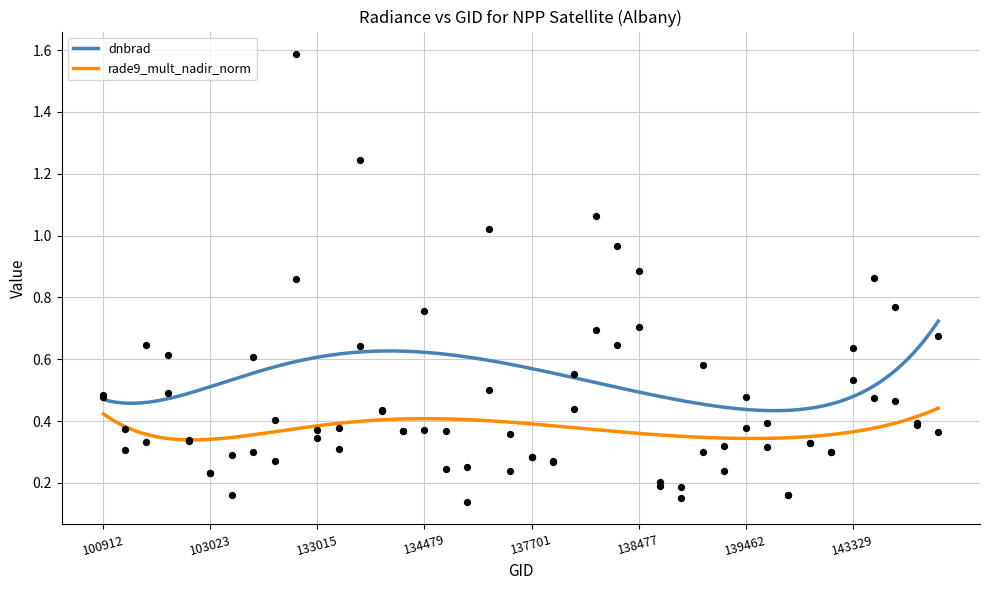

At how many categories does at least one series exceed 1?

4